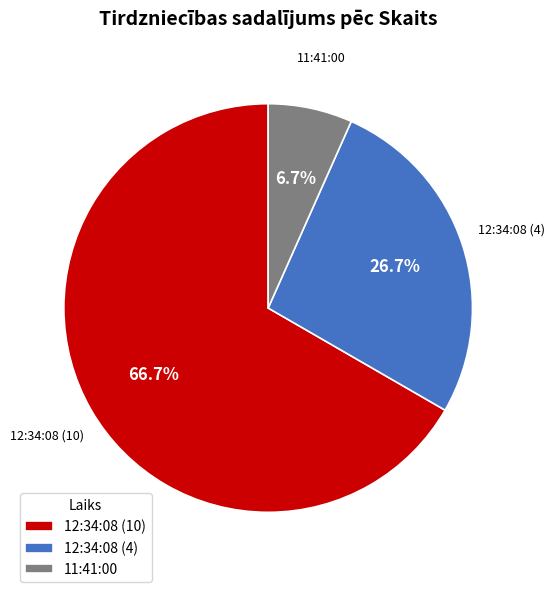

Approximately how many times larger is the value at 12:34:08 (10) compared to 11:41:00?

10.0